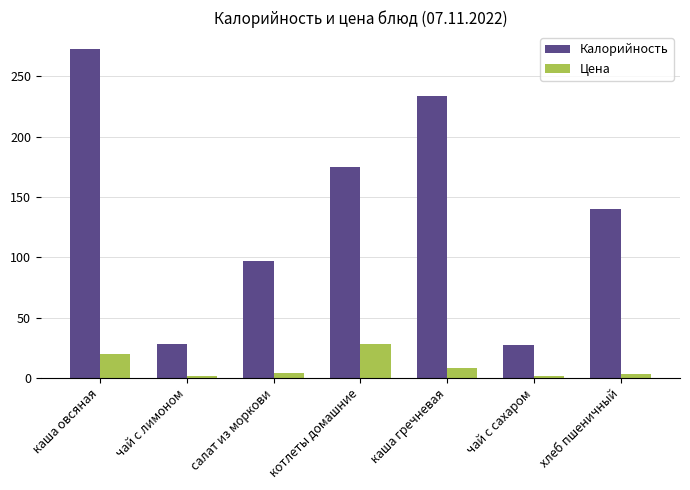

What is the label of the 1st bar from the right?

хлеб пшеничный